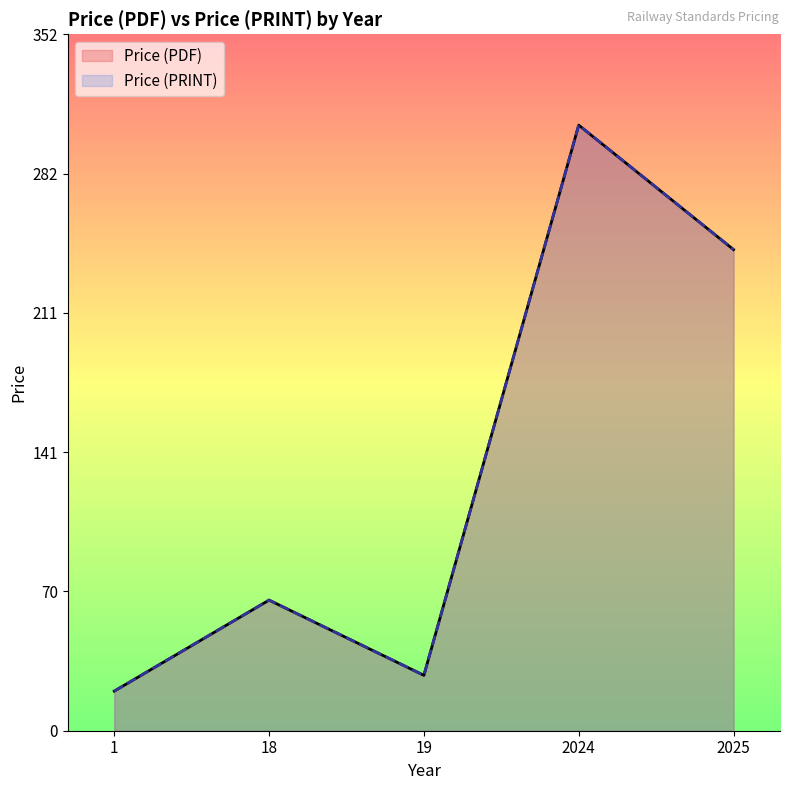

True or false: Price (PRINT) and Price (PDF) cross at least once.

False